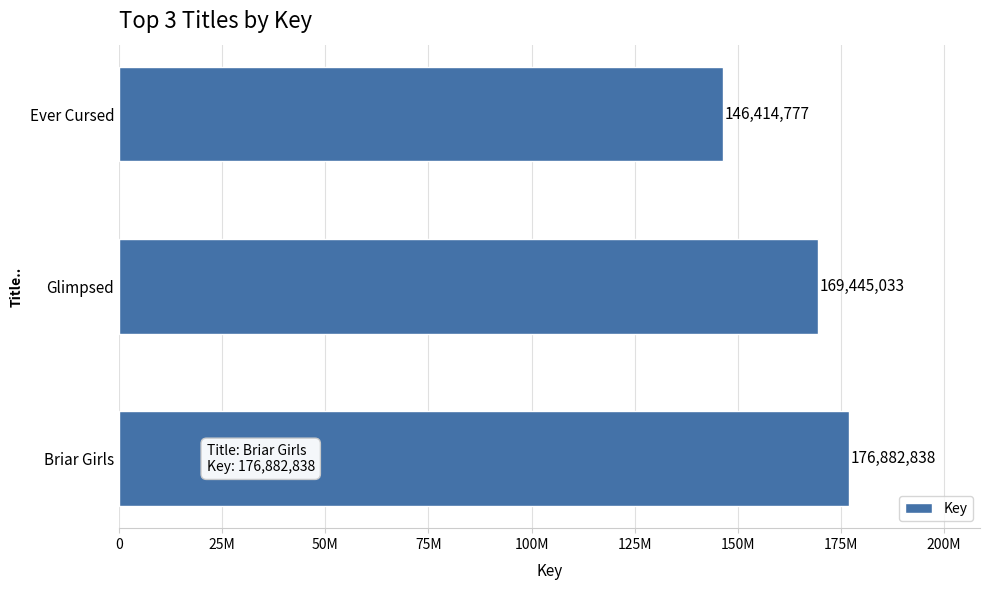

Are the bars horizontal?

Yes